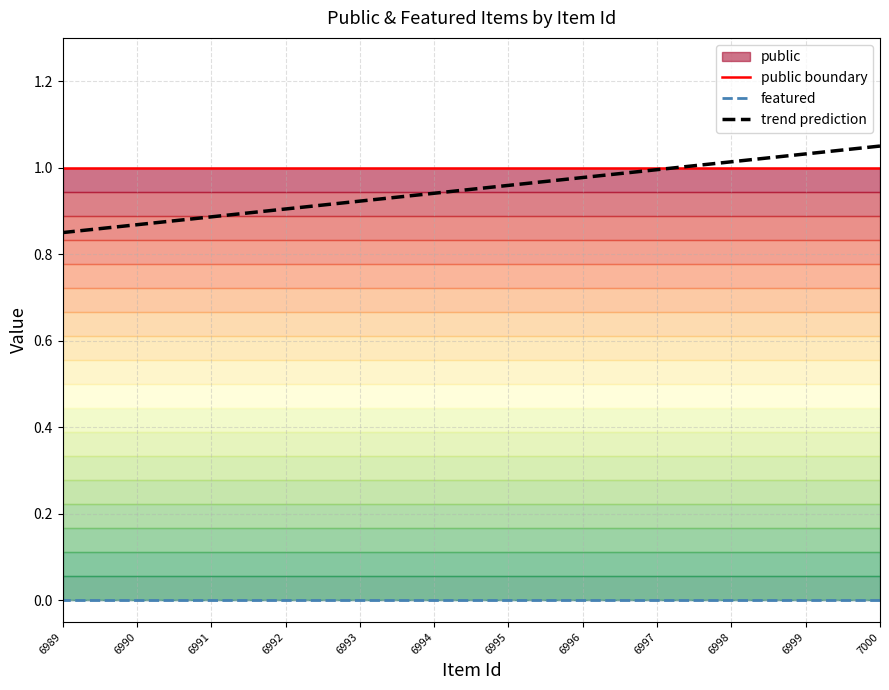

How many data points does each series have?

12